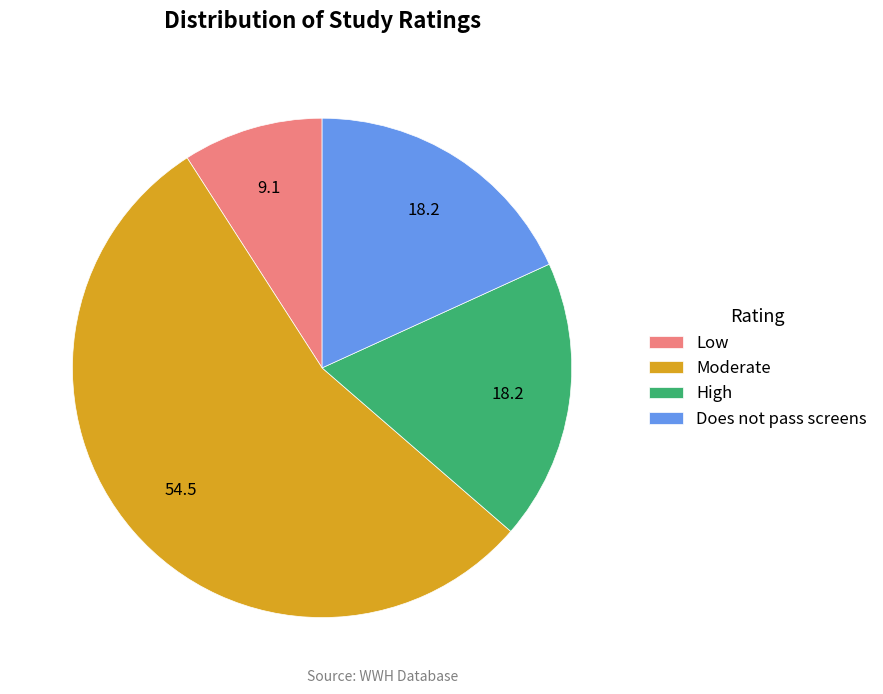

Count the number of slices in the pie.

4